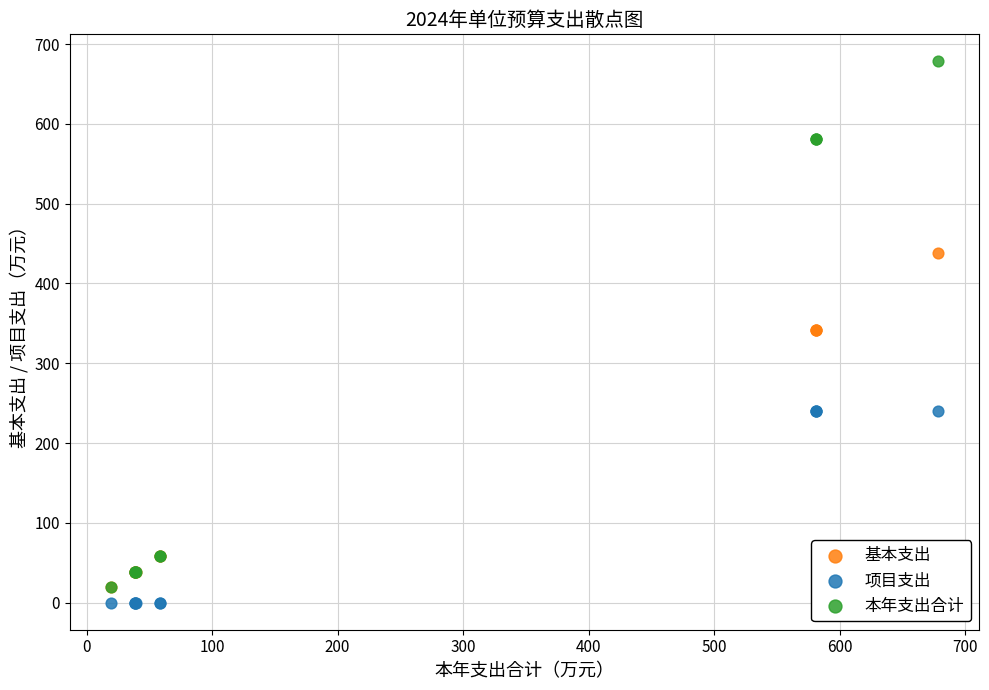

Which series contains the lowest Y value?

项目支出